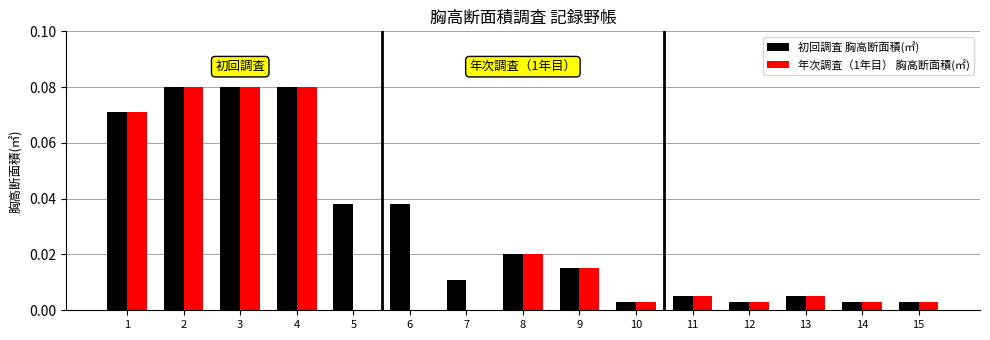

How many groups of bars are there?

15